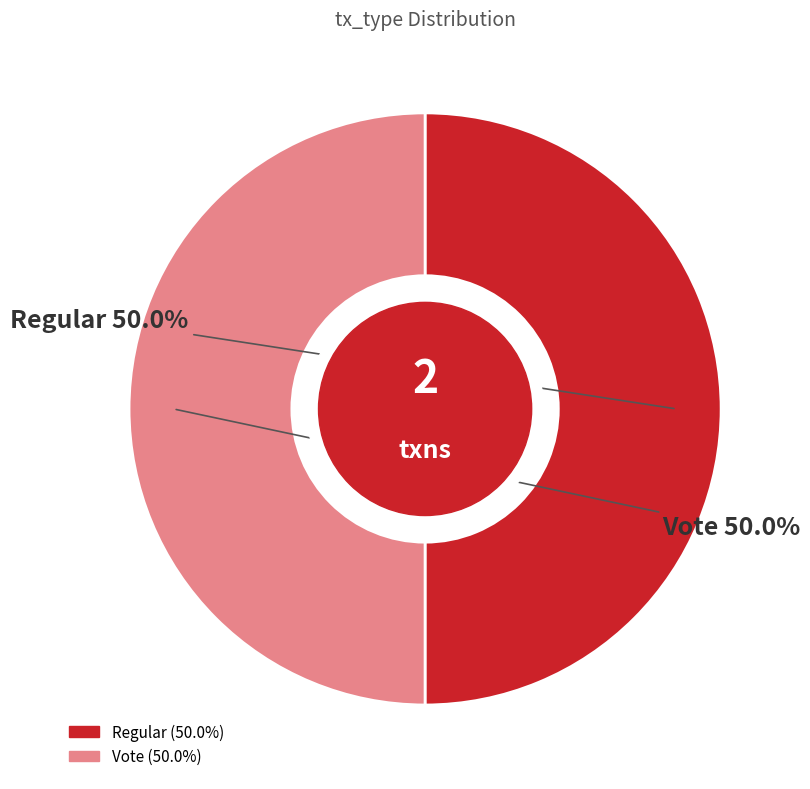

Combined, what portion of the pie is Regular and Vote?

100.0%